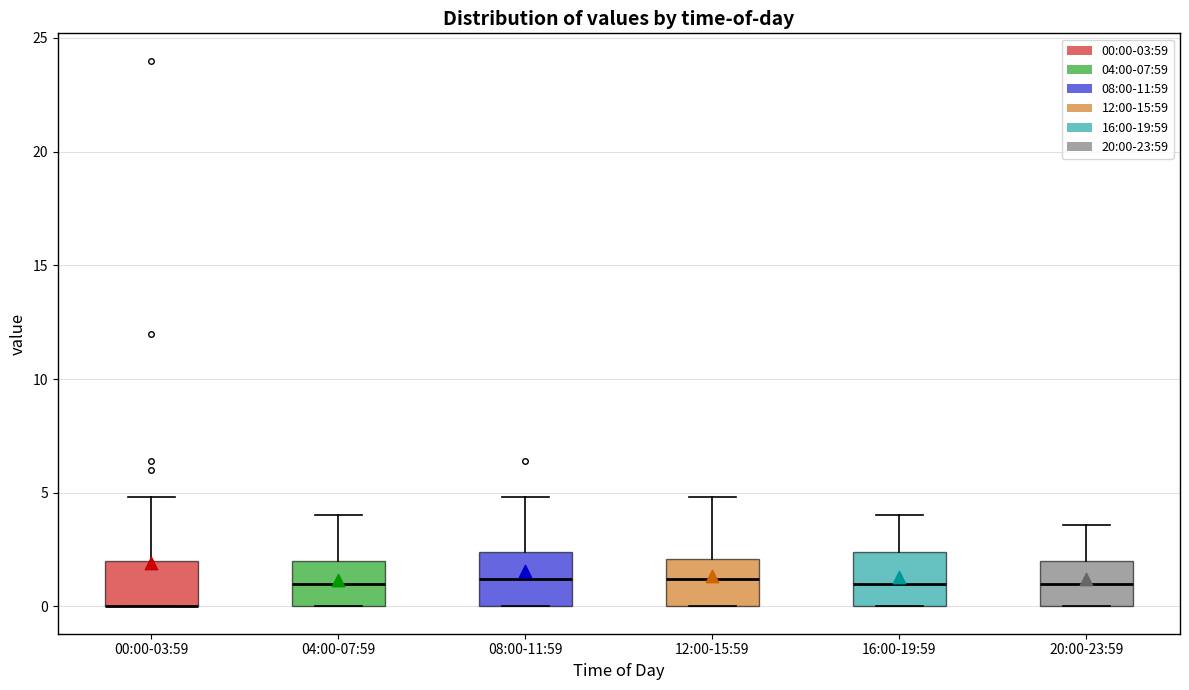

Reading left to right, read every box against the y-axis: the position of its median line, the range the box covers, and the ends of its whiskers. The values are not printed on the chart, so give them approximately, as read against the axis.

00:00-03:59: median 0.0 (drawn on the box's lower edge), box 0.0 to 2.0, whiskers 0.0 to 5.0
04:00-07:59: median 1.0, box 0.0 to 2.0, whiskers 0.0 to 4.0
08:00-11:59: median 1.0, box 0.0 to 2.5, whiskers 0.0 to 5.0
12:00-15:59: median 1.0, box 0.0 to 2.0, whiskers 0.0 to 5.0
16:00-19:59: median 1.0, box 0.0 to 2.5, whiskers 0.0 to 4.0
20:00-23:59: median 1.0, box 0.0 to 2.0, whiskers 0.0 to 3.5